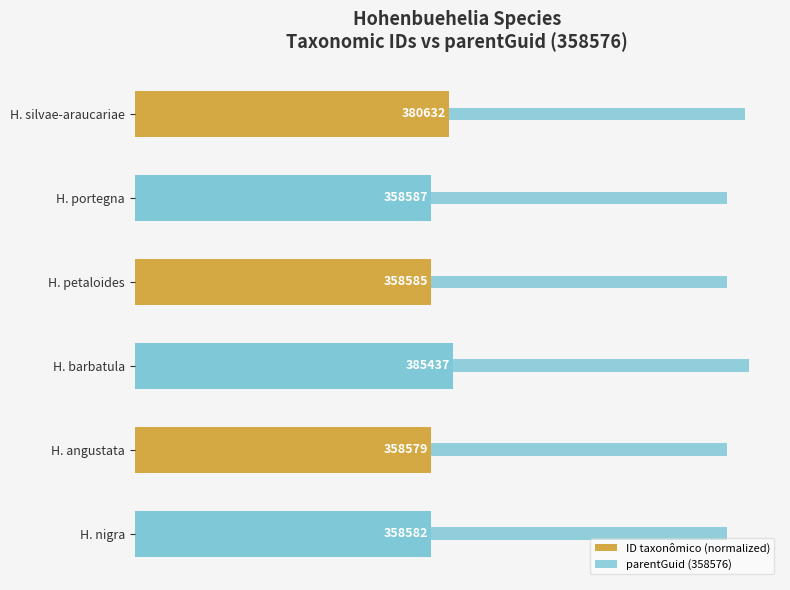

What is the average value of the parentGuid (358576) series?

0.1